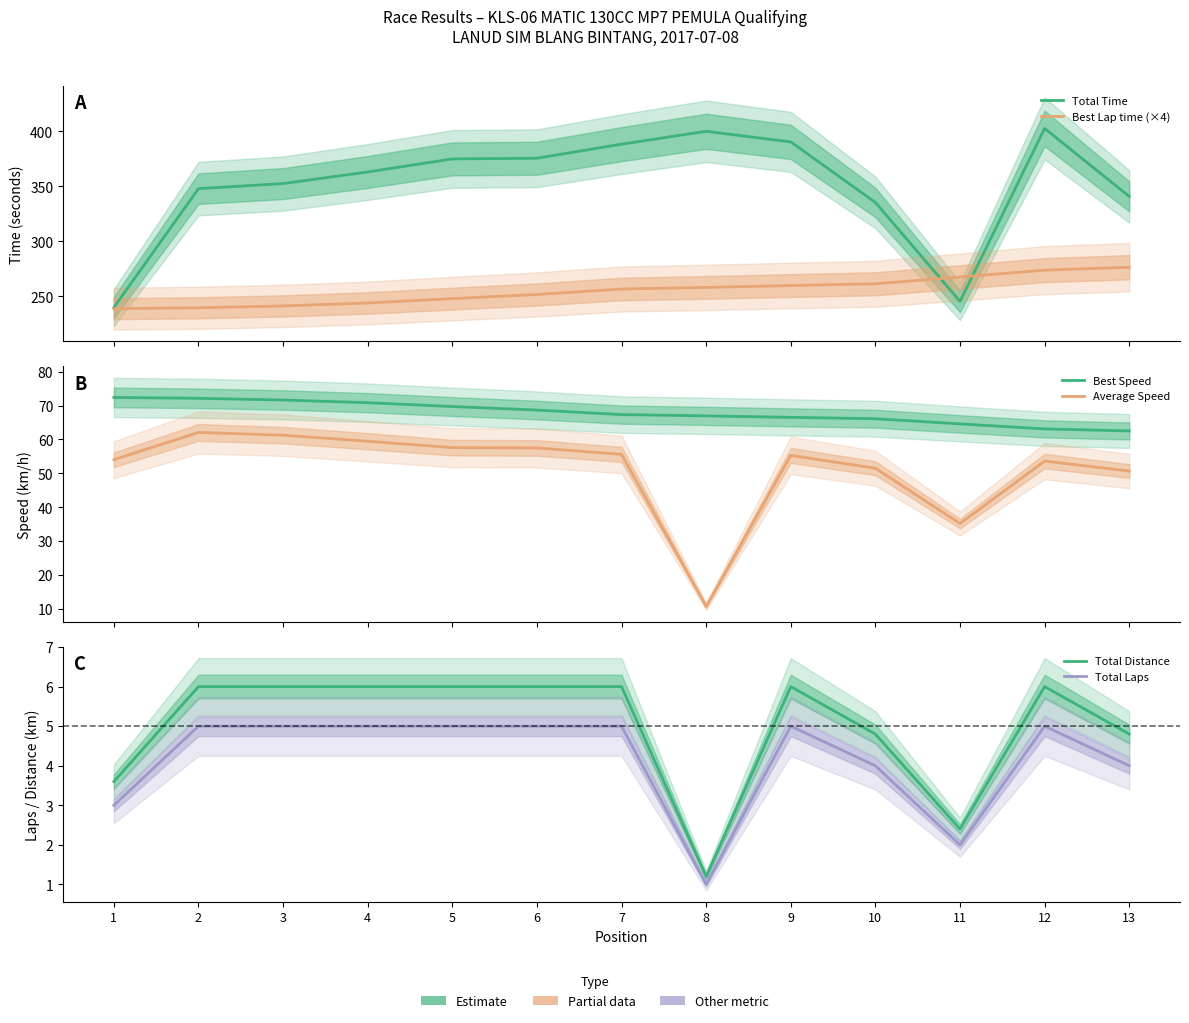

Read the Total Time value at 12.

402.8